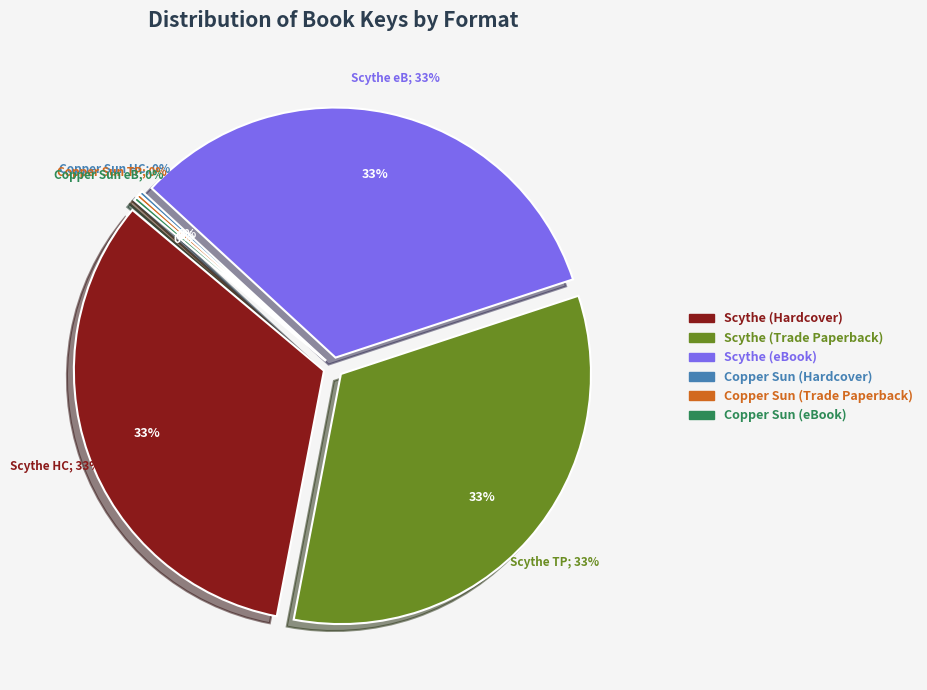

Rank the categories by value from highest to lowest.

Scythe (Hardcover), Scythe (Trade Paperback), Scythe (eBook), Copper Sun (Hardcover), Copper Sun (Trade Paperback), Copper Sun (eBook)